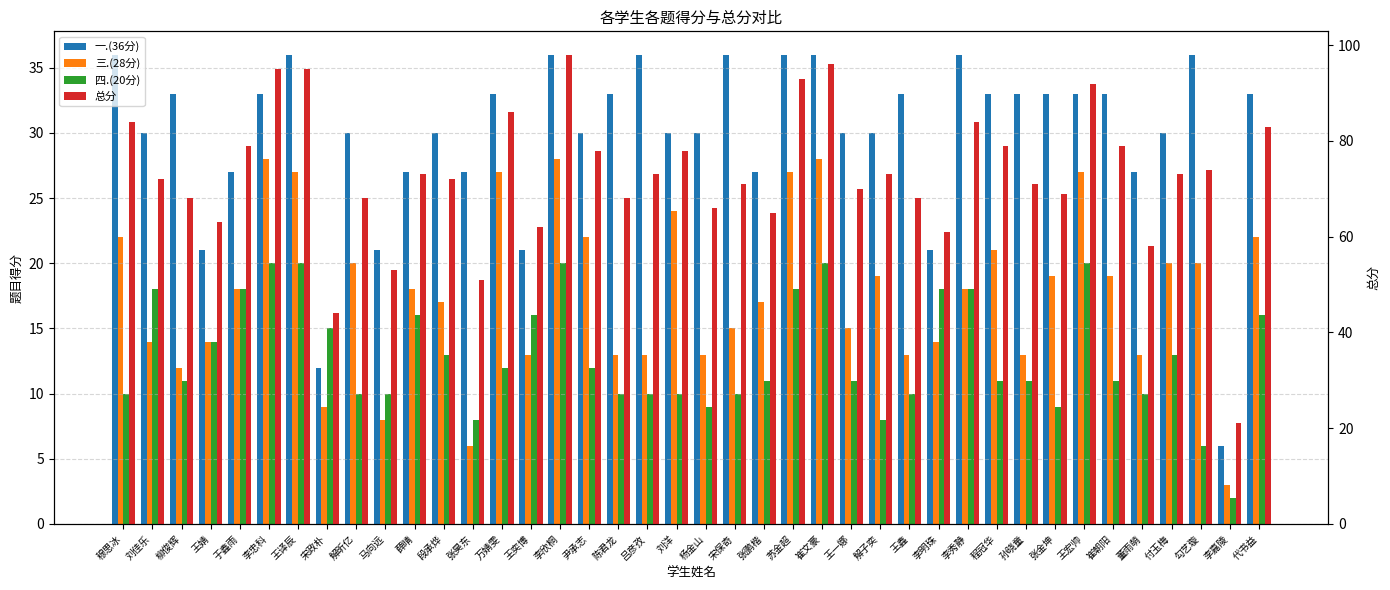

How many categories are shown in the chart?

40